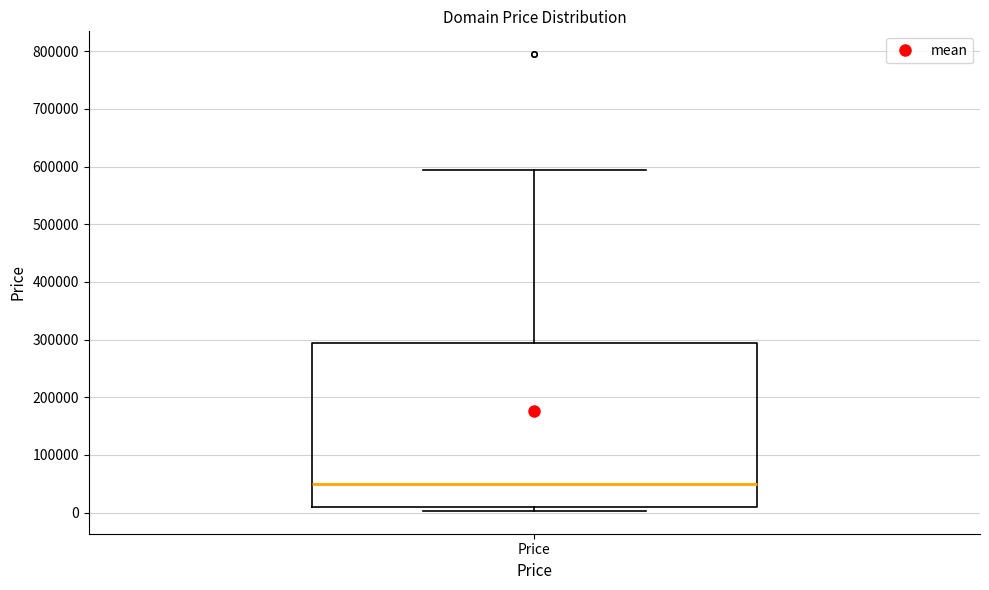

Read this box plot against the y-axis: the position of the median line, the range covered by the box, and the ends of both whiskers. The values are not printed on the chart, so give them approximately, as read against the axis.

median 50000, box 10000 to 290000, whiskers 0 to 590000